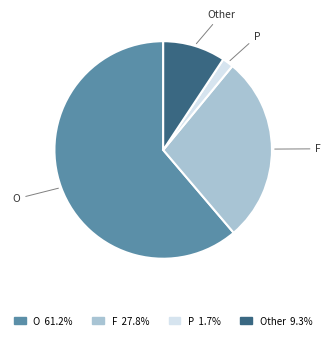

What is the ratio of the value at F 27.8% to the value at O 61.2%?

0.5